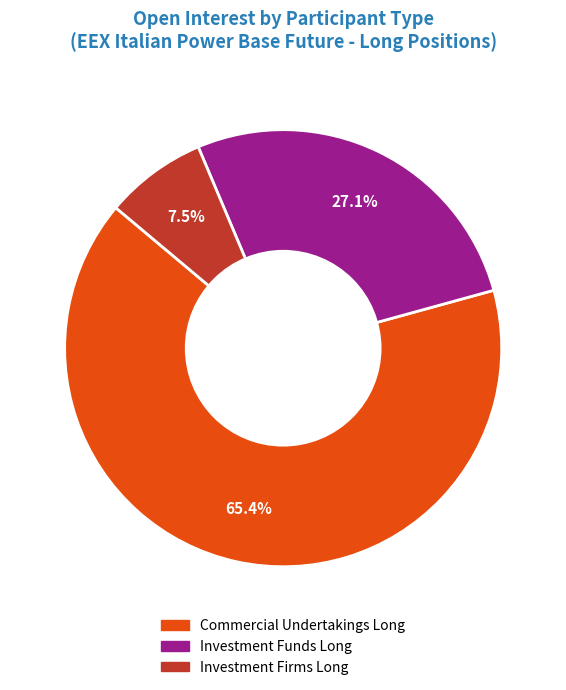

Which has a higher value, Commercial Undertakings Long or Investment Firms Long?

Commercial Undertakings Long